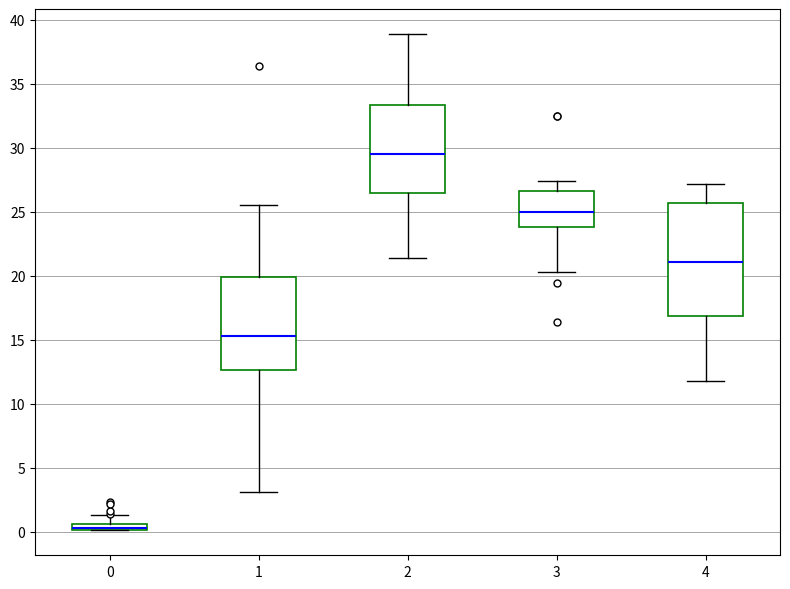

Which box's median line is the highest?

2